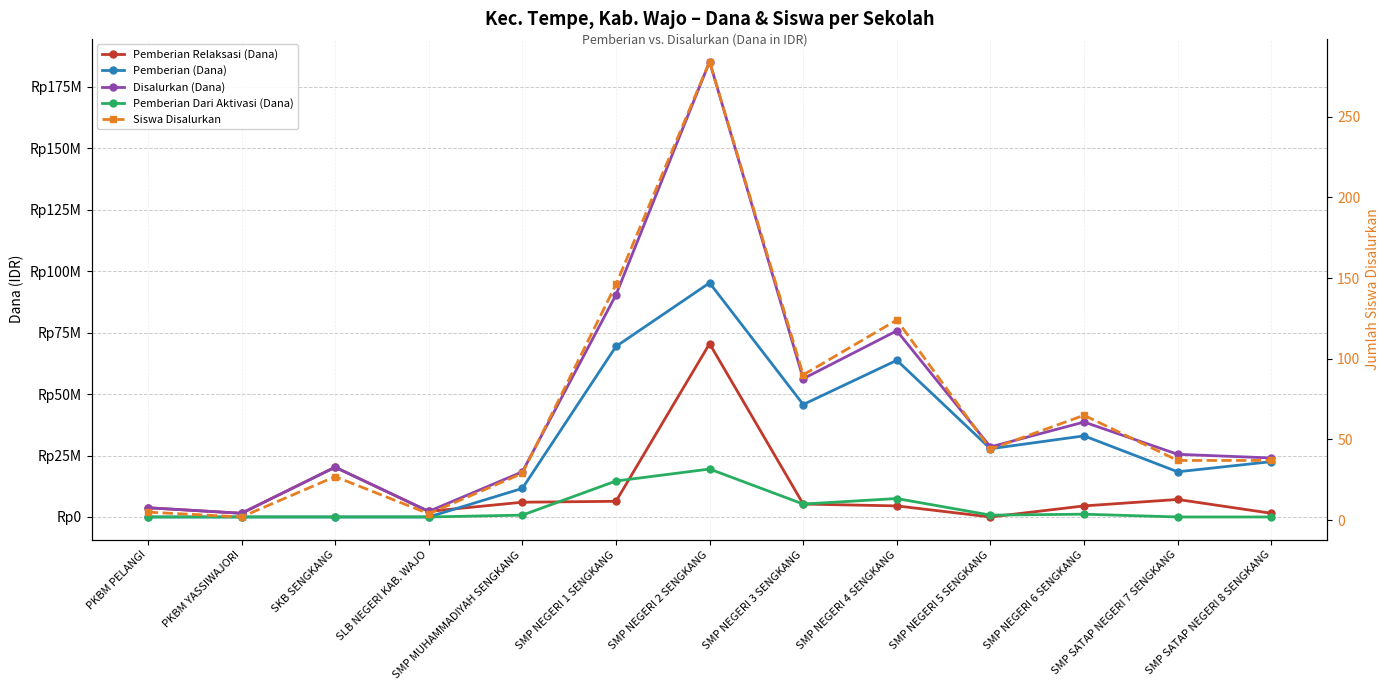

How many series are shown in this chart?

5